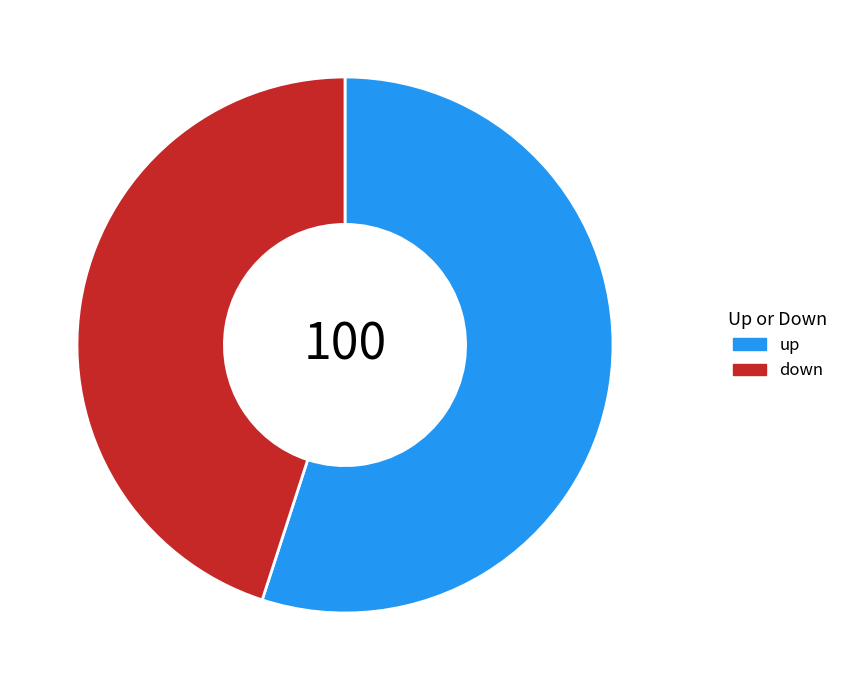

Which slice is the largest?

up